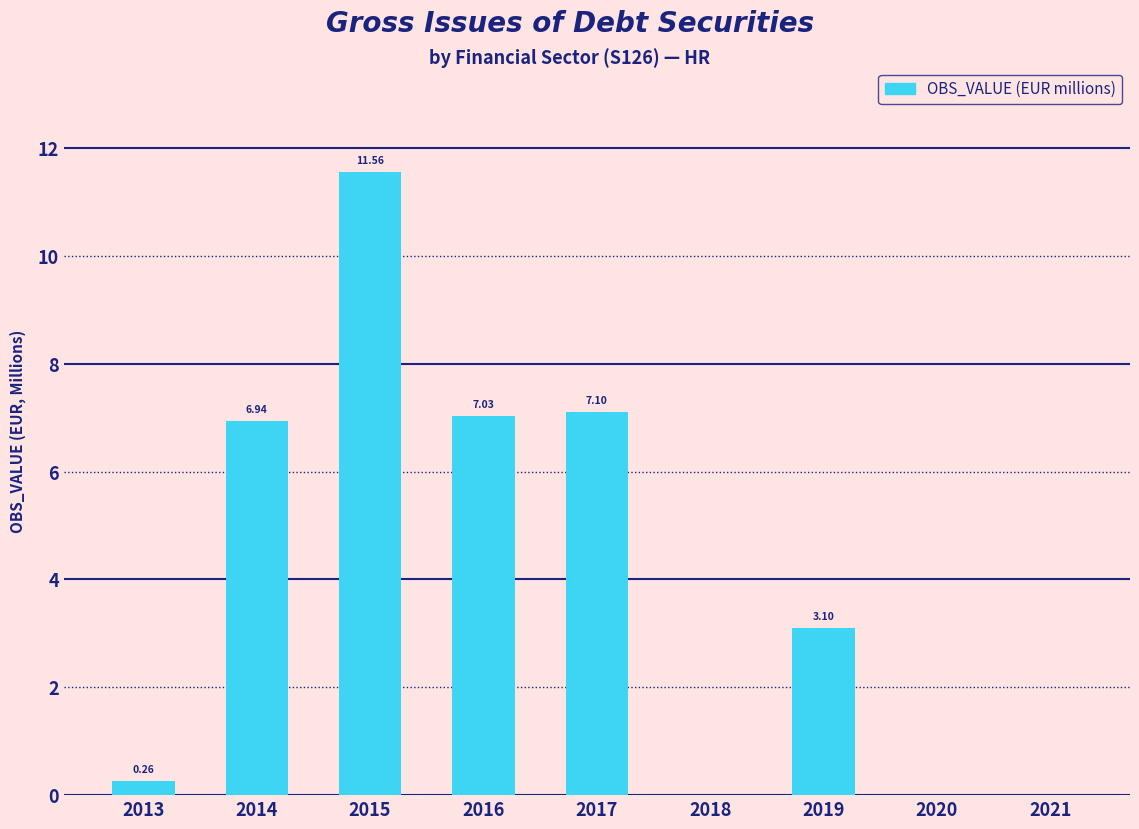

What is the sum of the values at 2021 and 2017?

7.1